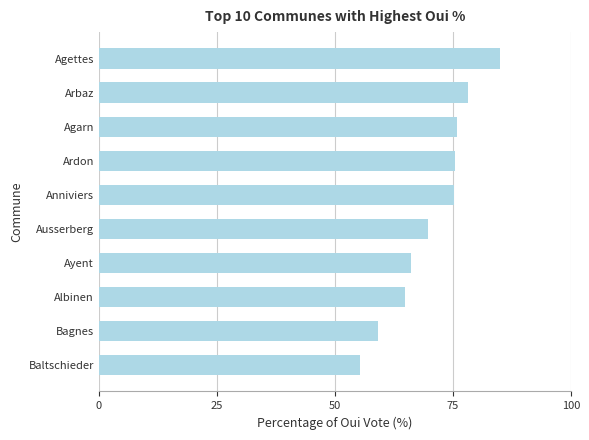

What is the difference between the maximum and second lowest values?

25.7